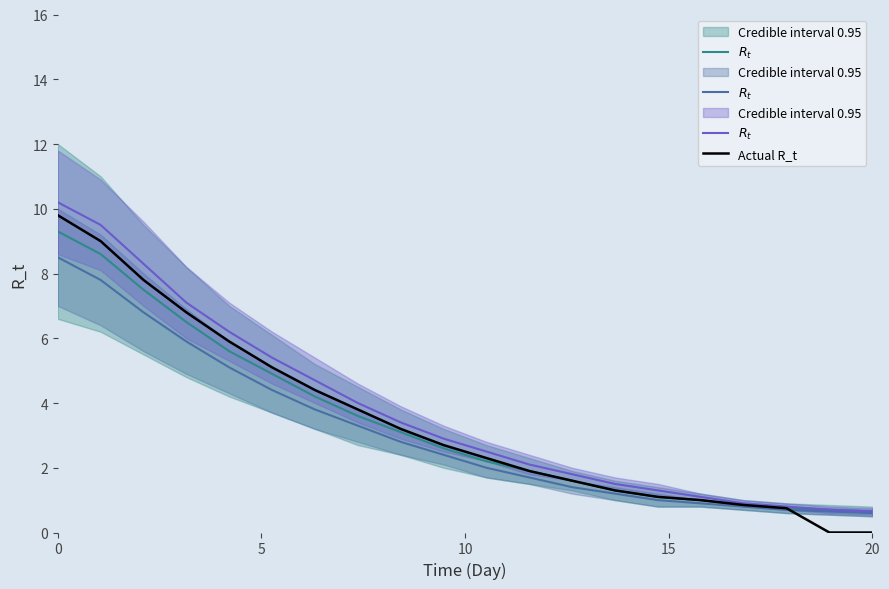

How many data points in $R_t$ are less than 2?

8